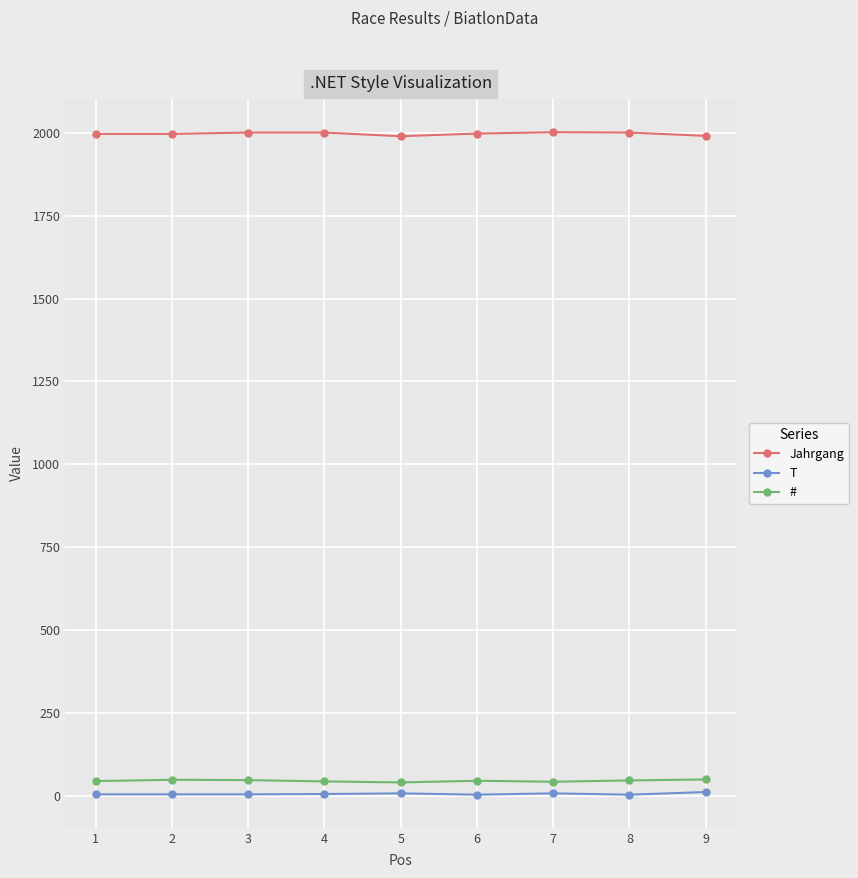

The value of Jahrgang at 2 is 2981. True or false?

False